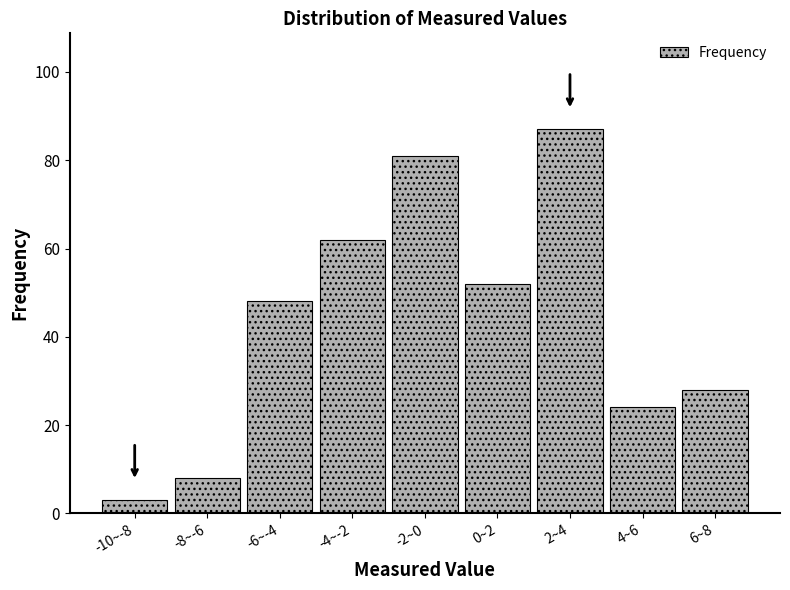

Reading right to left, list all the values displayed in this chart.

6~8=28	4~6=24	2~4=87	0~2=52	-2~0=81	-4~-2=62	-6~-4=48	-8~-6=8	-10~-8=3